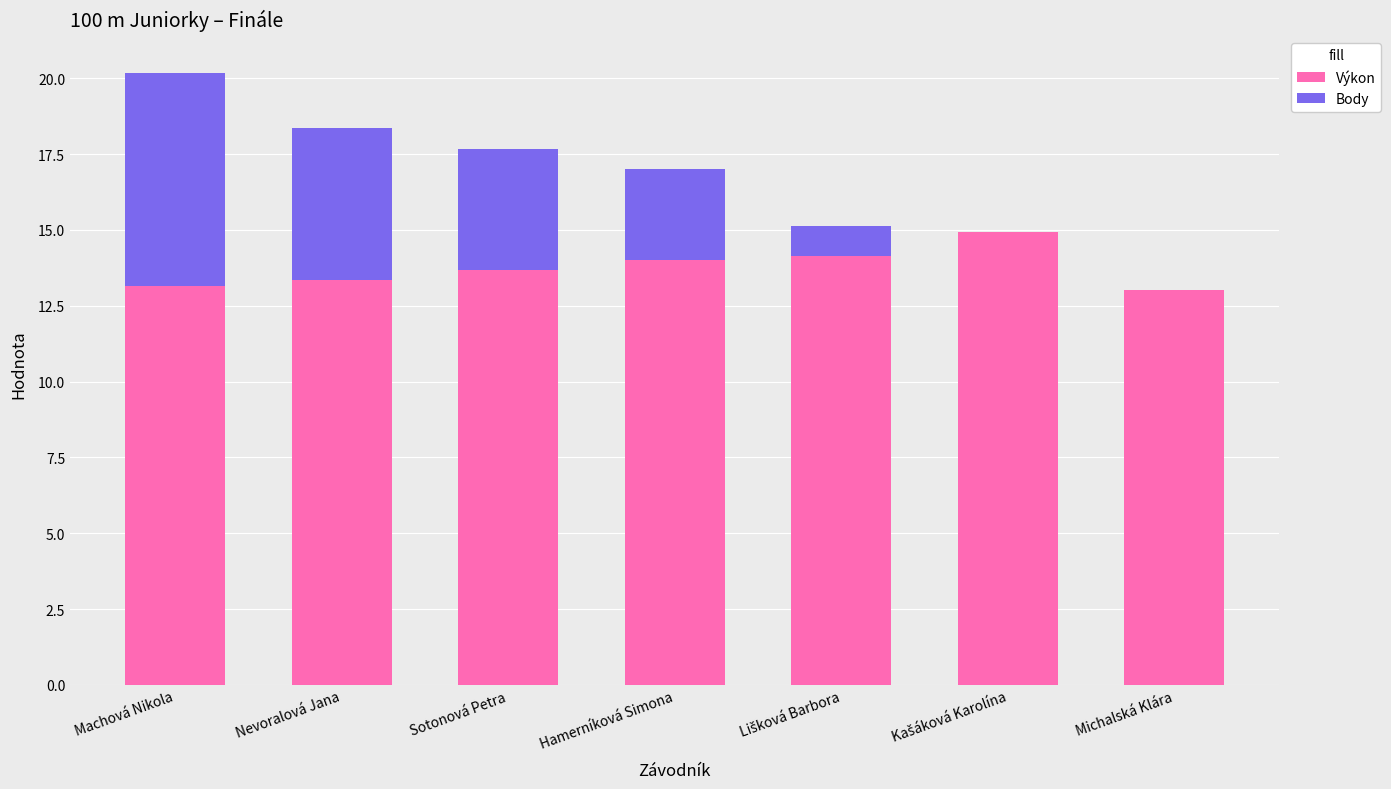

Count the number of categories in the chart.

7